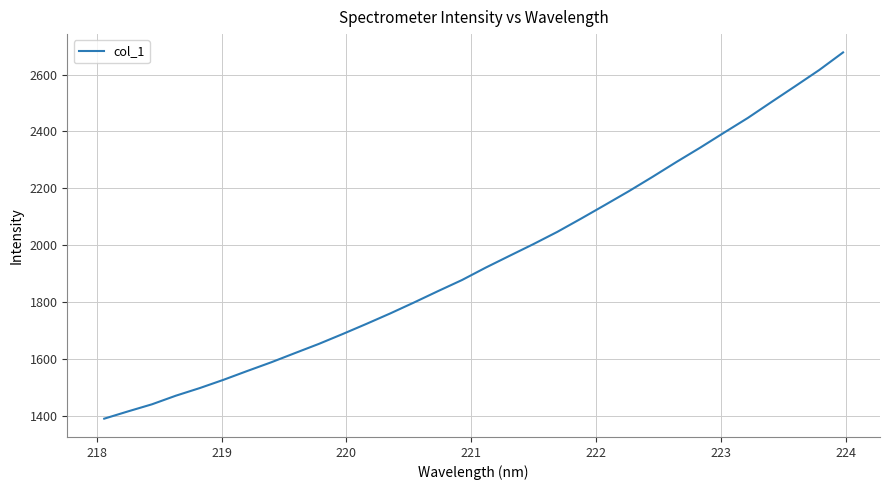

What is the difference between the maximum and minimum values?

1287.1